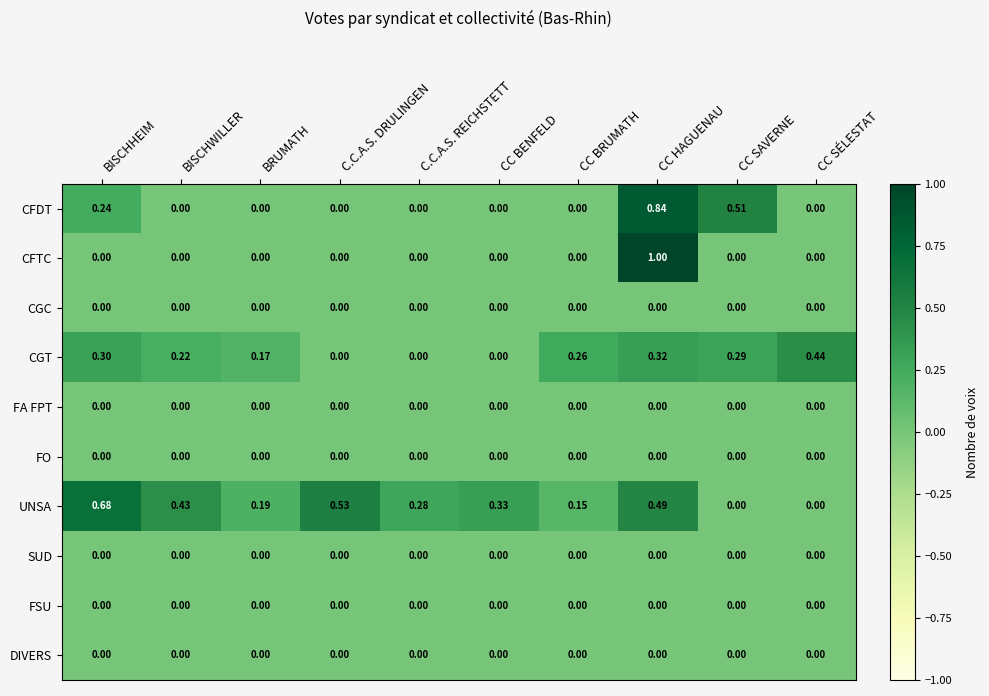

How many categories are shown in the chart?

10